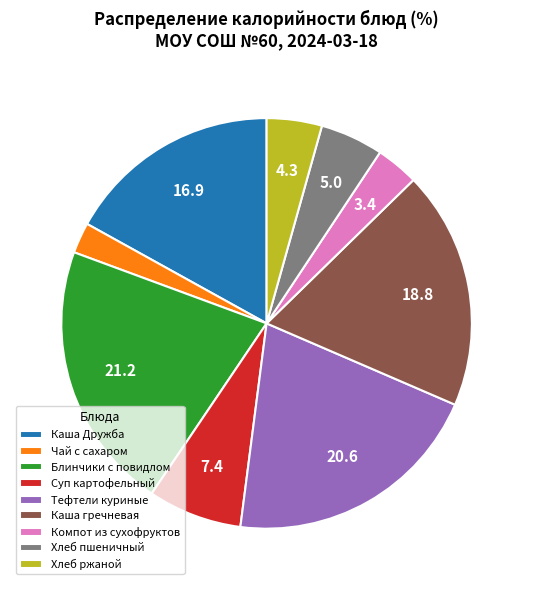

Which has a higher value, Каша Дружба or Суп картофельный?

Каша Дружба